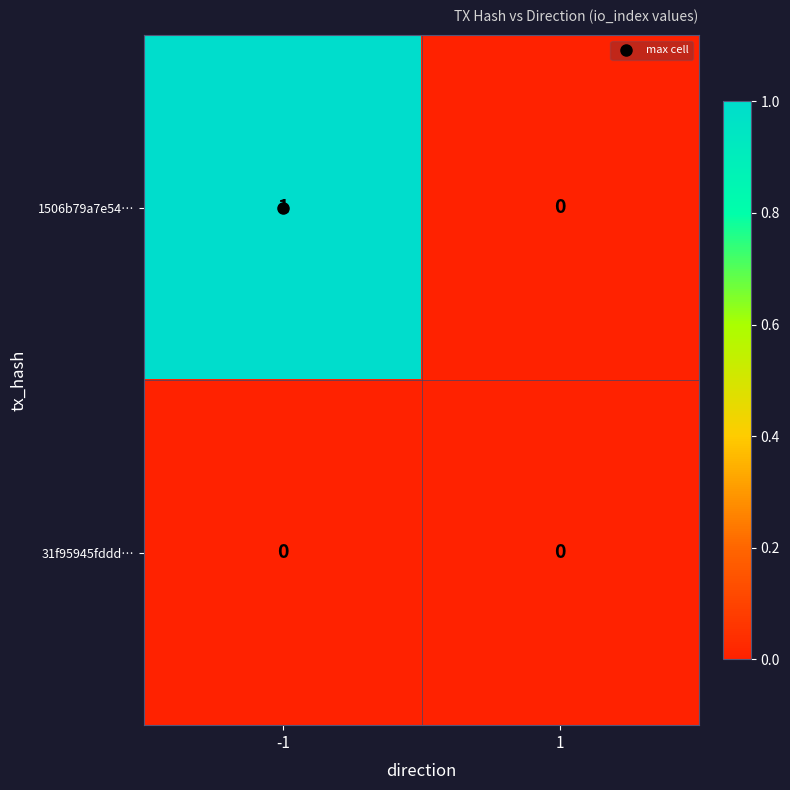

Is the value of 1506b79a7e54… at -1 greater than the value of 31f95945fddd… at -1?

Yes